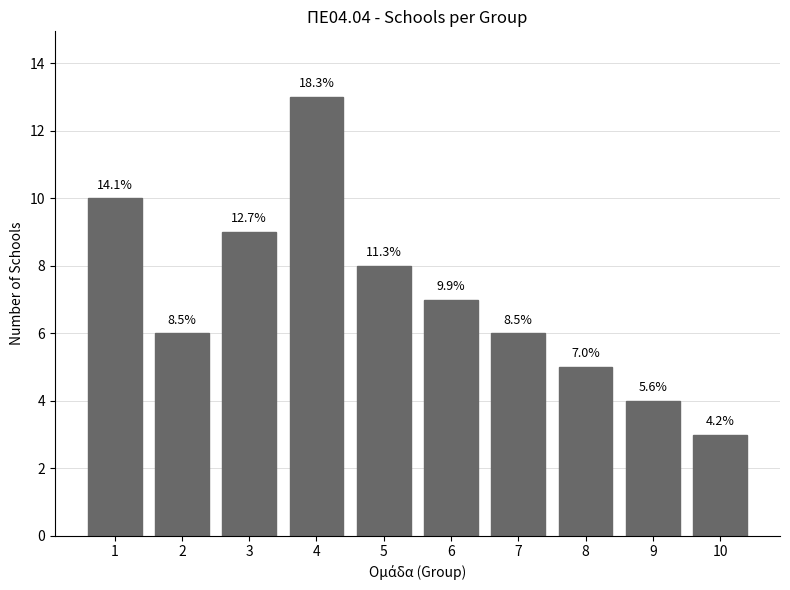

Rank the categories by value from highest to lowest.

4, 1, 3, 5, 6, 2, 7, 8, 9, 10